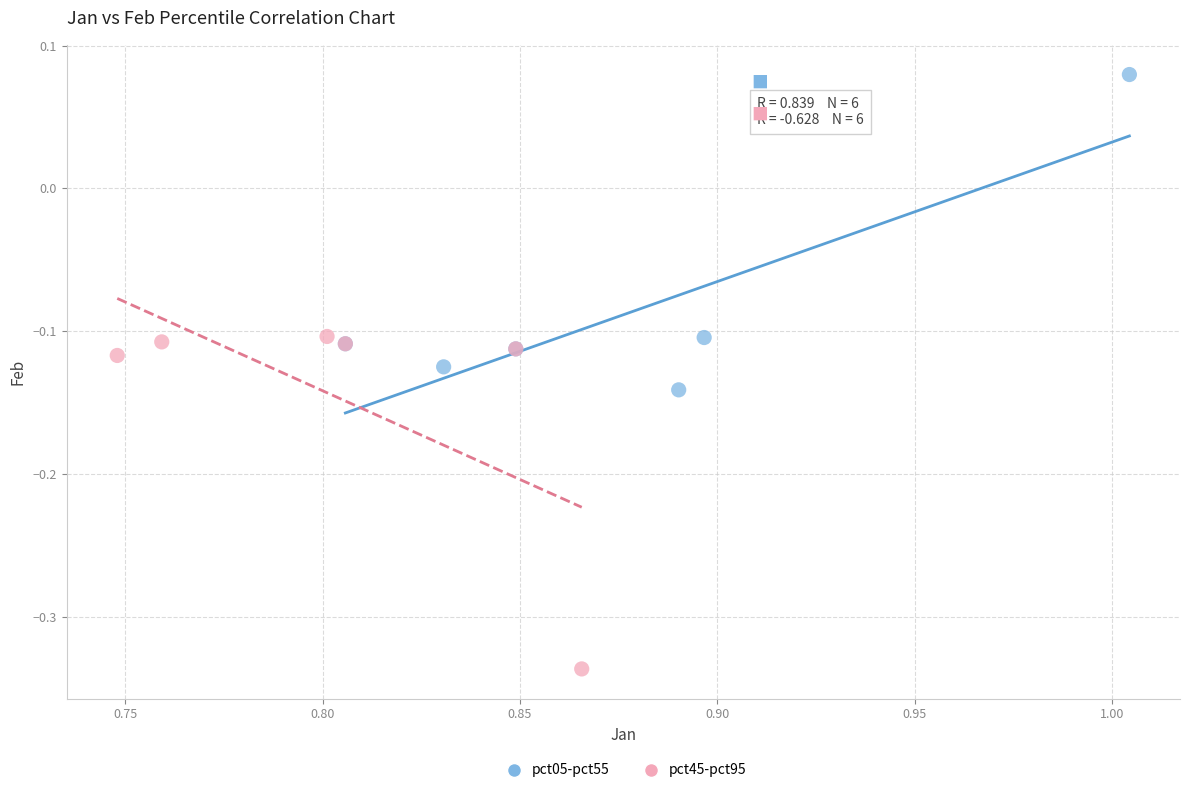

Which series has the widest spread of Y values?

pct45-pct95